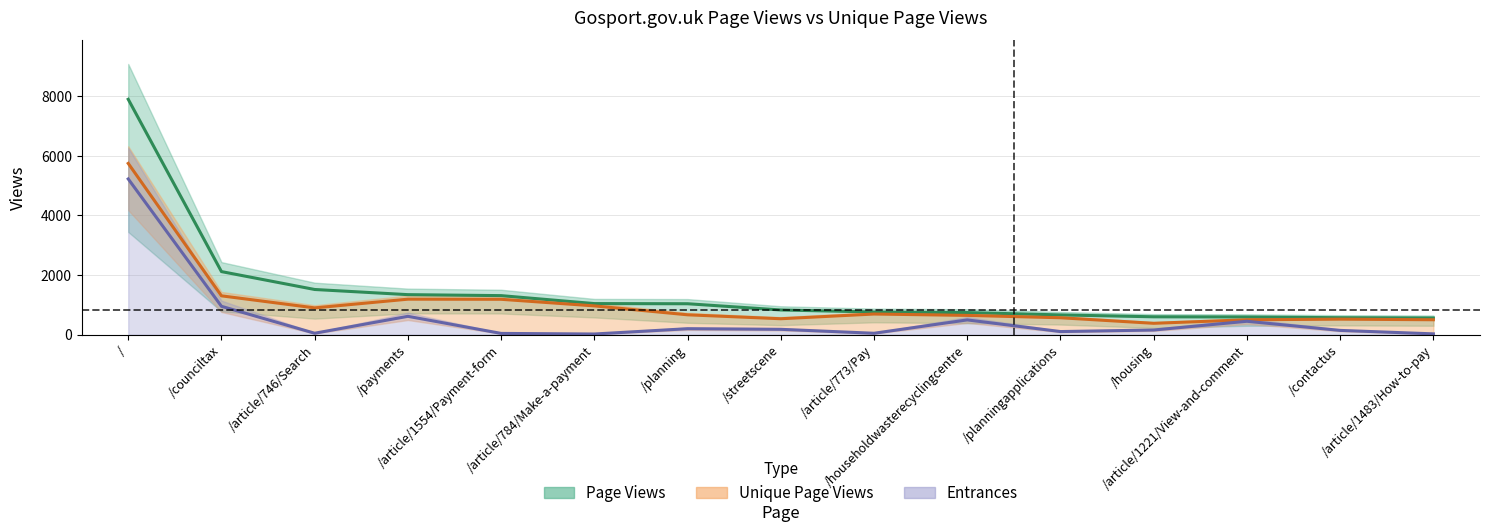

What is the minimum value shown in the chart?

25